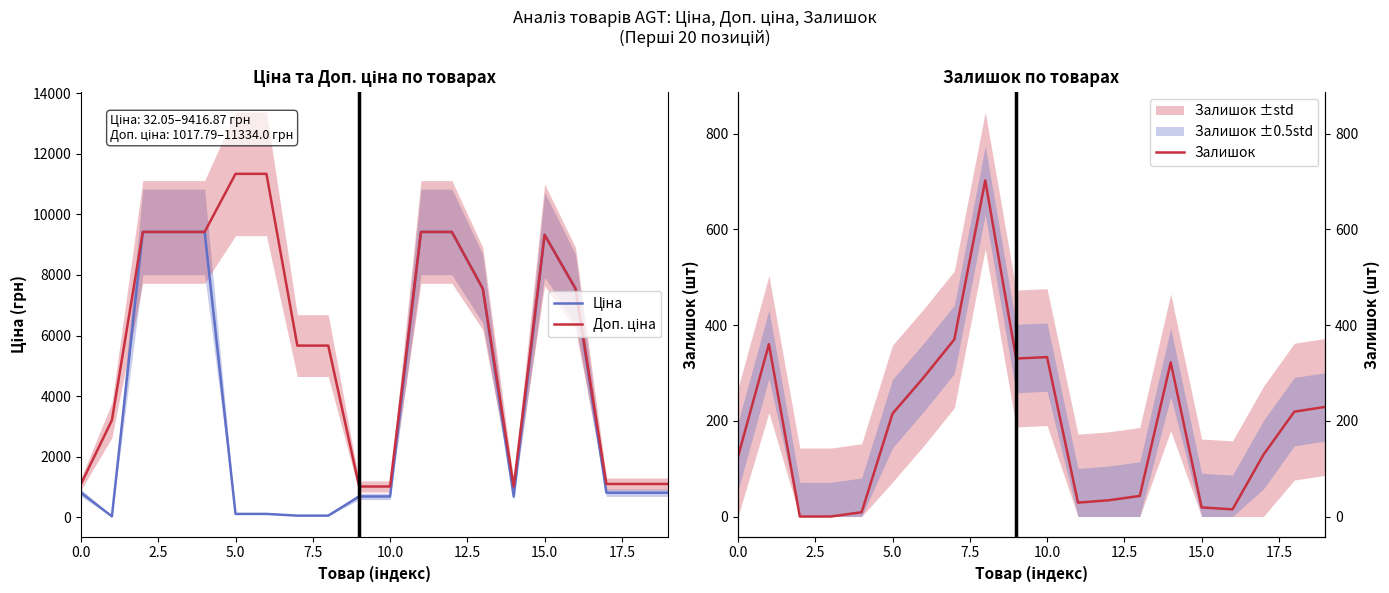

What is the value of the Ціна point at the 20th from the left?

813.0